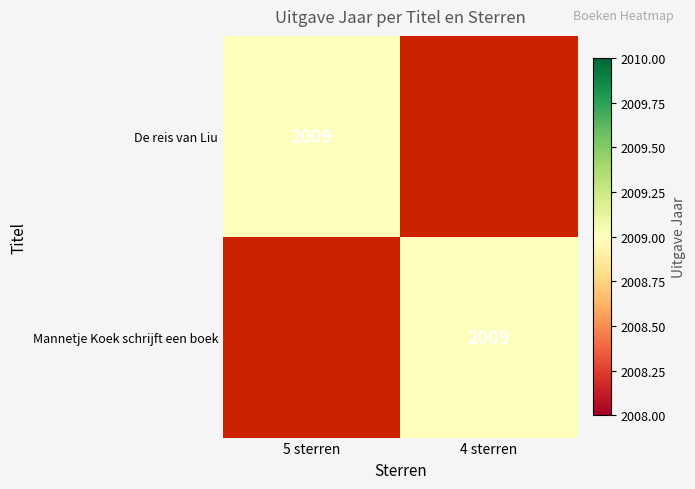

The value of Mannetje Koek schrijft een boek at 4 sterren is 2875. True or false?

False